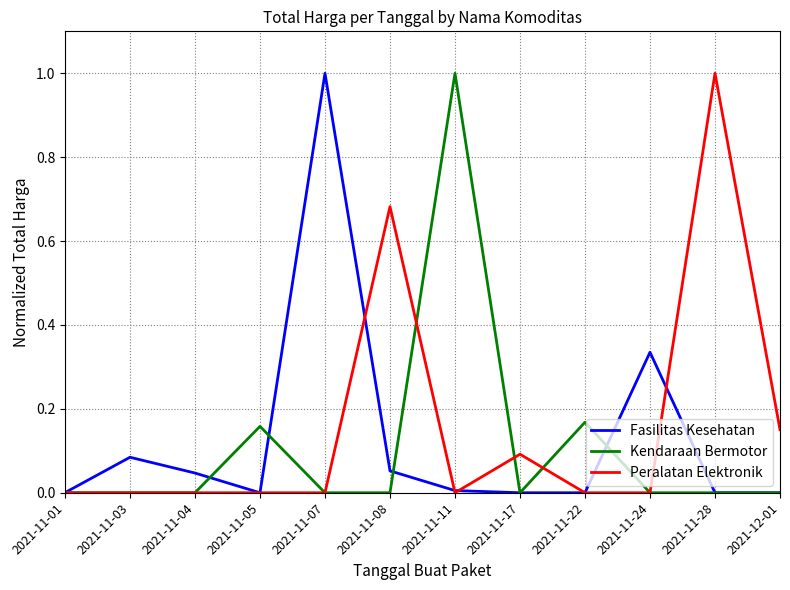

What position from the right is 2021-11-08?

7